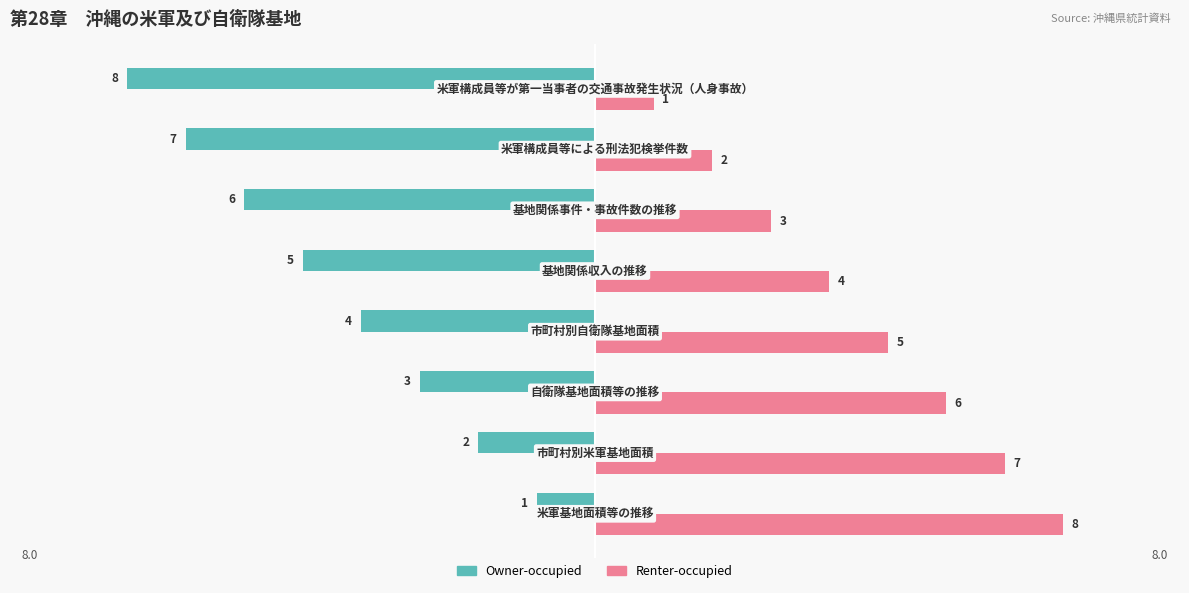

List the series in order of their peak value, highest first.

Renter-occupied, Owner-occupied